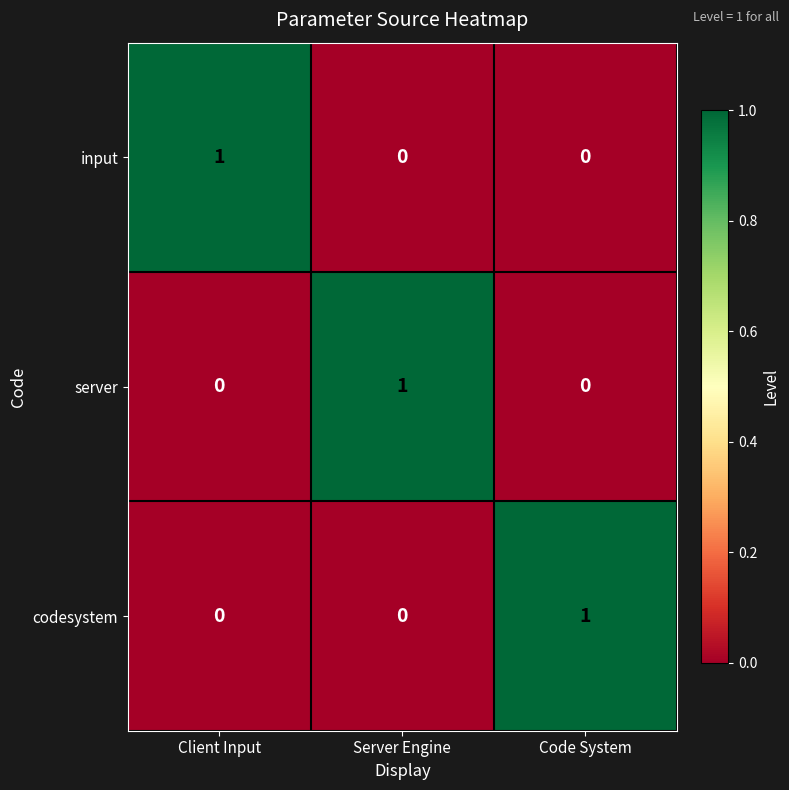

Is the value of codesystem at Code System greater than the value of input at Server Engine?

Yes